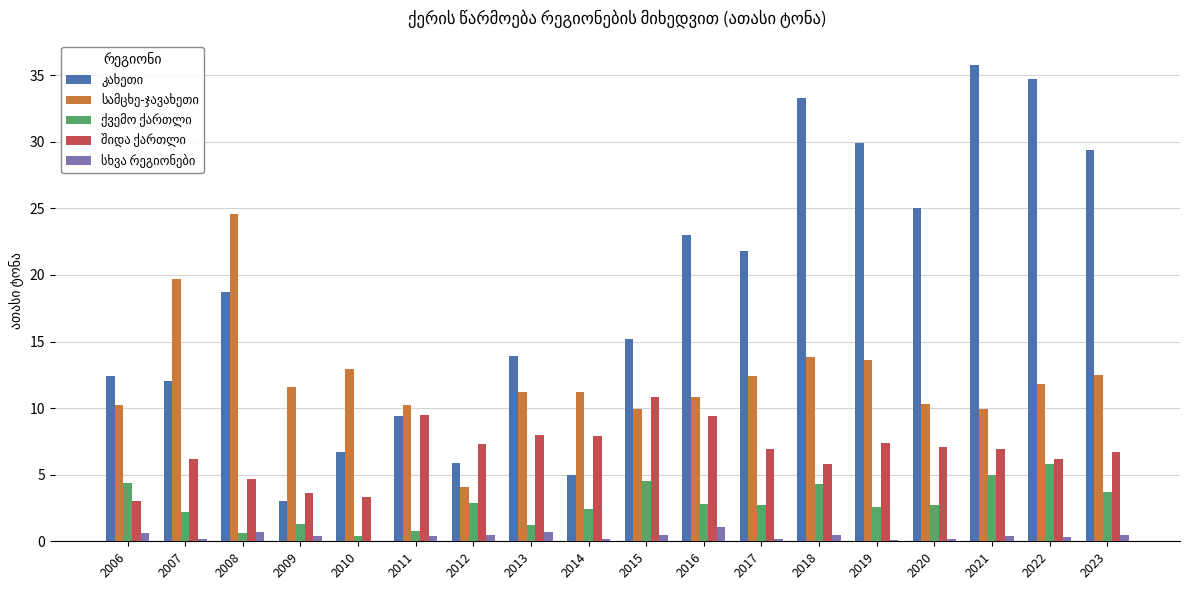

Reading right to left, extract all data points from this chart.

კახეთი: 29.4	34.7	35.8	25.0	29.9	33.3	21.8	23.0	15.2	5.0	13.9	5.9	9.4	6.7	3.0	18.7	12.0	12.4
სამცხე-ჯავახეთი: 12.5	11.8	9.9	10.3	13.6	13.8	12.4	10.8	9.9	11.2	11.2	4.1	10.2	12.9	11.6	24.6	19.7	10.2
ქვემო ქართლი: 3.7	5.8	5.0	2.7	2.6	4.3	2.7	2.8	4.5	2.4	1.2	2.9	0.8	0.4	1.3	0.6	2.2	4.4
შიდა ქართლი: 6.7	6.2	6.9	7.1	7.4	5.8	6.9	9.4	10.8	7.9	8.0	7.3	9.5	3.3	3.6	4.7	6.2	3.0
სხვა რეგიონები: 0.5	0.3	0.4	0.2	0.1	0.5	0.2	1.1	0.5	0.2	0.7	0.5	0.4	0.0	0.4	0.7	0.2	0.6